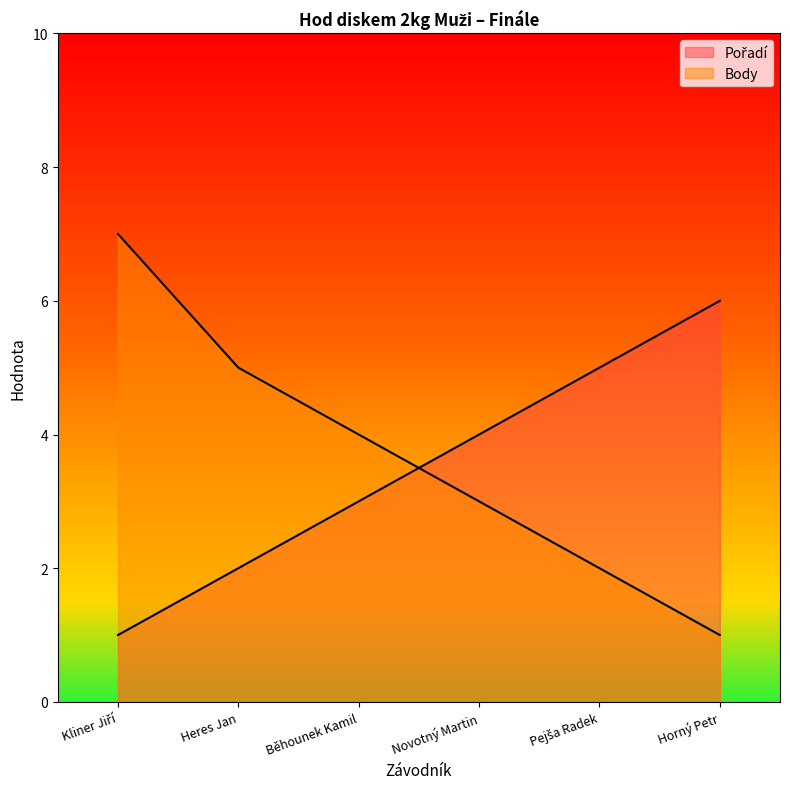

Count the number of categories in the chart.

6